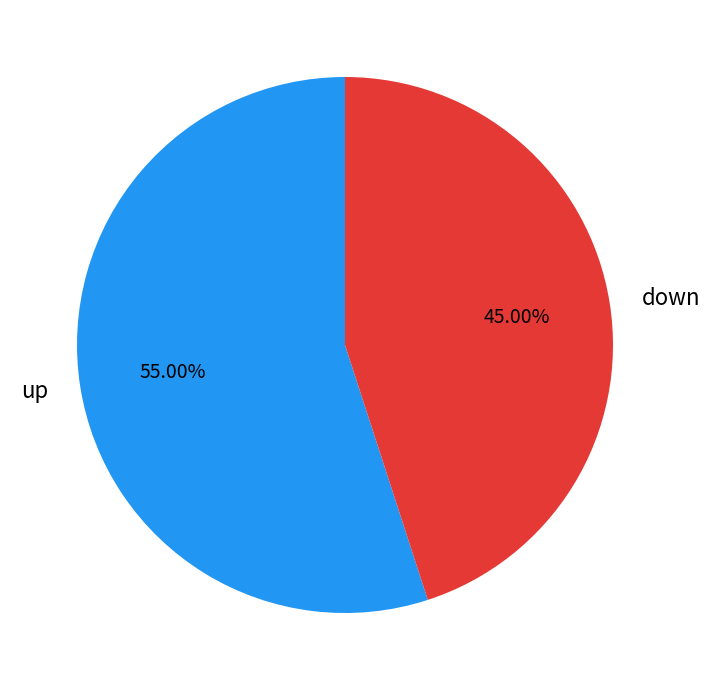

Is the sum of up and down greater than half?

Yes